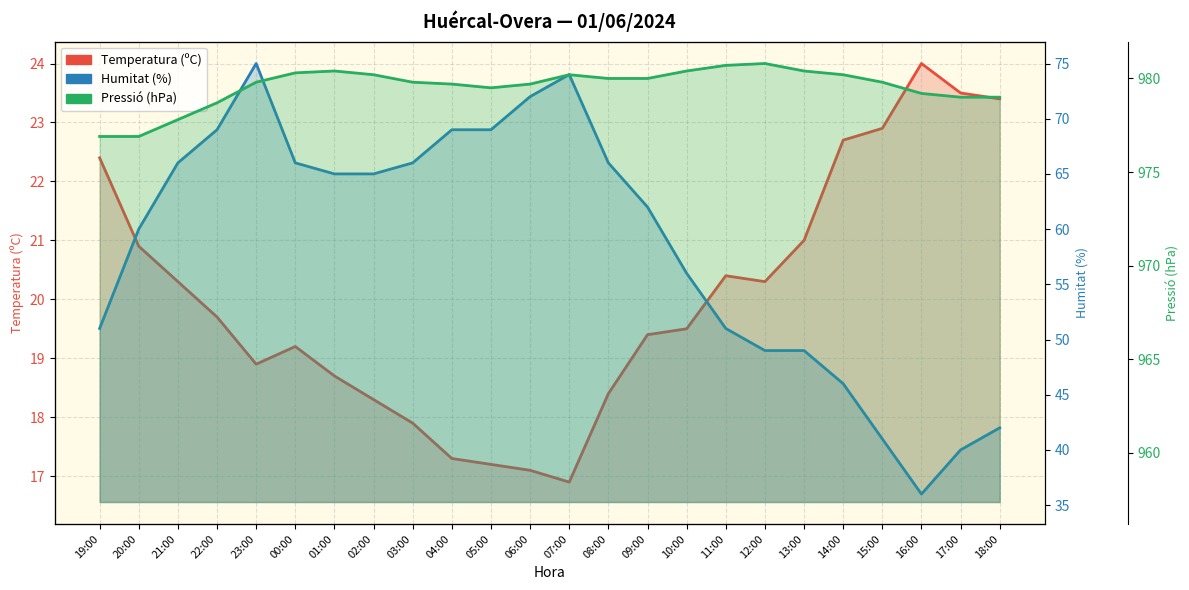

The Pressió (hPa) series shows 1560.5 at 04:00. True or false?

False